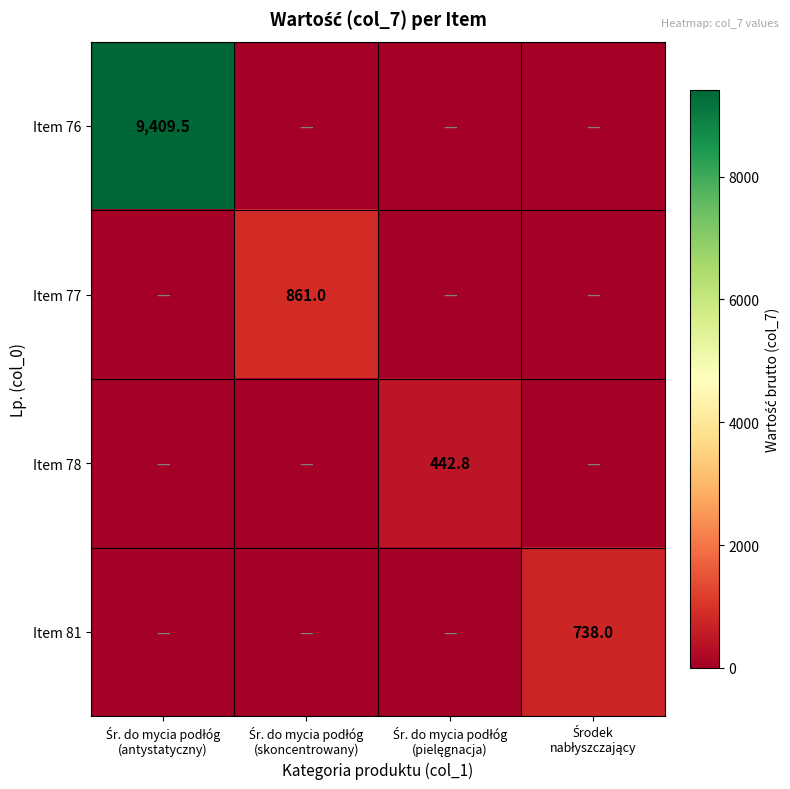

At Śr. do mycia podłóg (skoncentrowany), list the series in order from largest to smallest.

Item 77, Item 76, Item 78, Item 81